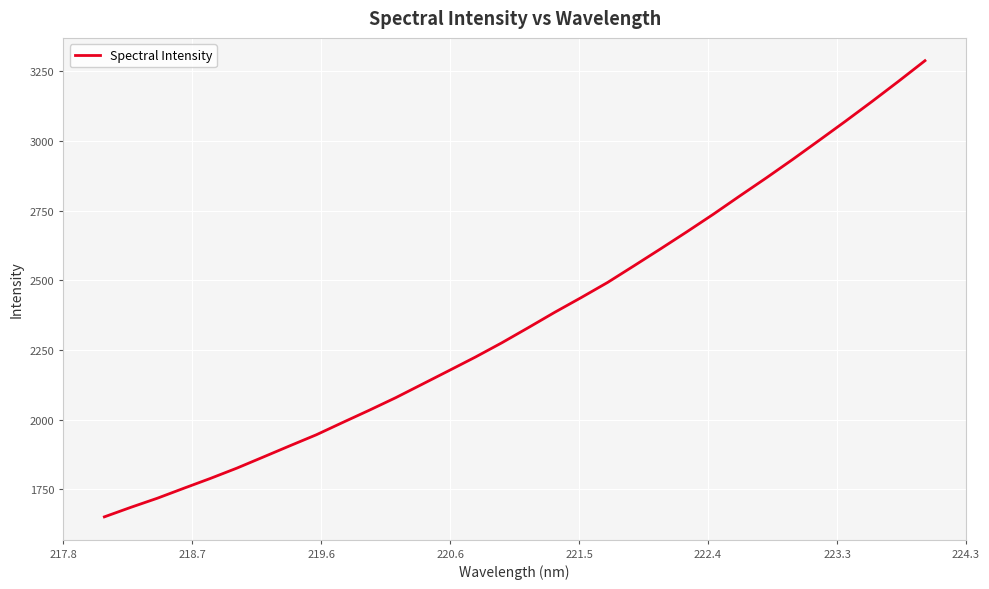

What is the minimum value shown in the chart?

1651.4